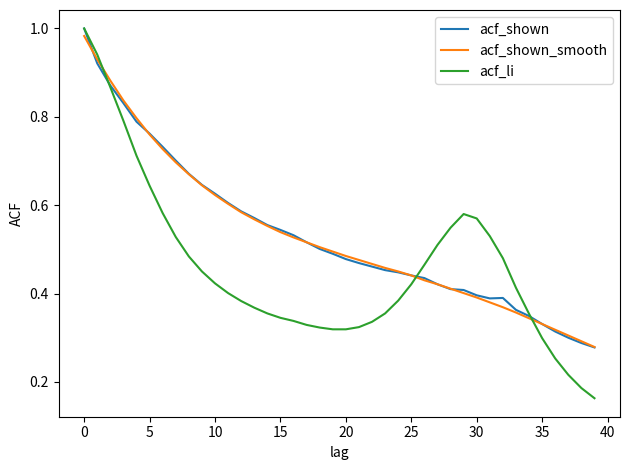

Which series has the largest range (max minus min)?

acf_li